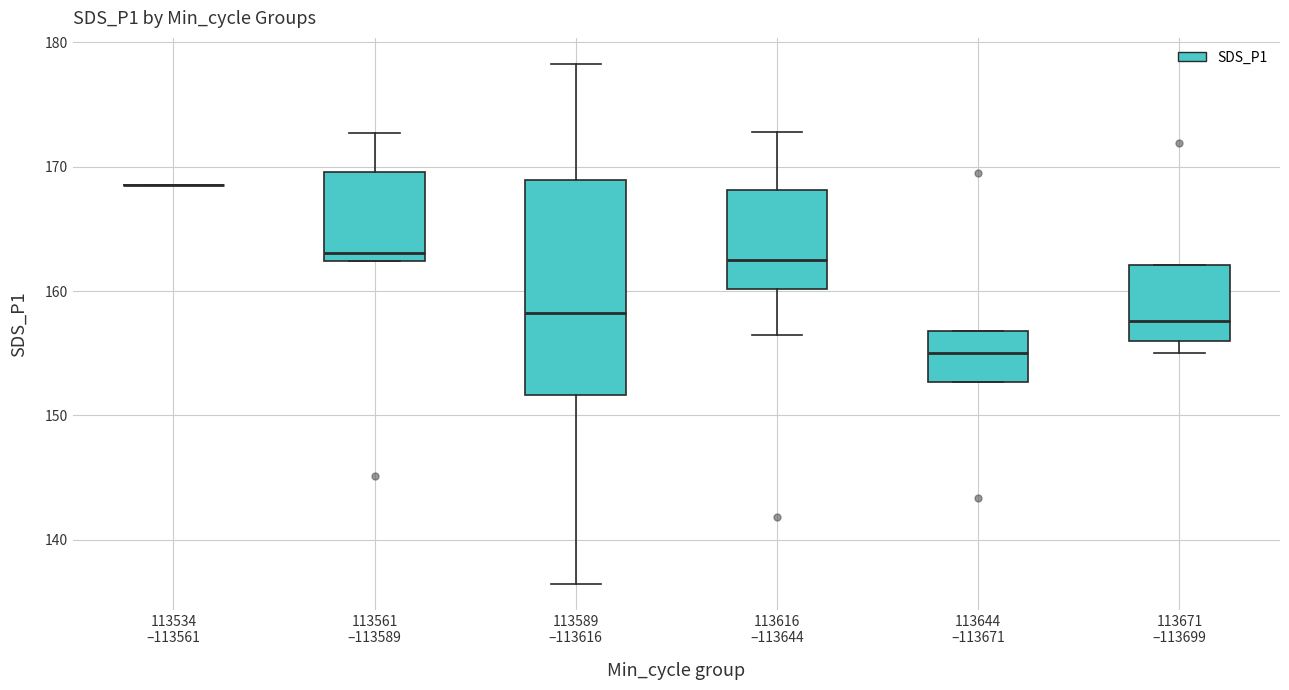

Reading left to right, transcribe this box plot: for each box, give where its median line is, the range the box spans, and where its two whiskers end, as read against the y-axis. The values are not printed on the chart, so give them approximately, as read against the axis.

113534 –113561: box collapsed to a line at 169, whiskers 169 to 169
113561 –113589: median 163, box 162 to 170, whiskers 162 to 173
113589 –113616: median 158, box 152 to 169, whiskers 136 to 178
113616 –113644: median 163, box 160 to 168, whiskers 157 to 173
113644 –113671: median 155, box 153 to 157, whiskers 153 to 157
113671 –113699: median 158, box 156 to 162, whiskers 155 to 162